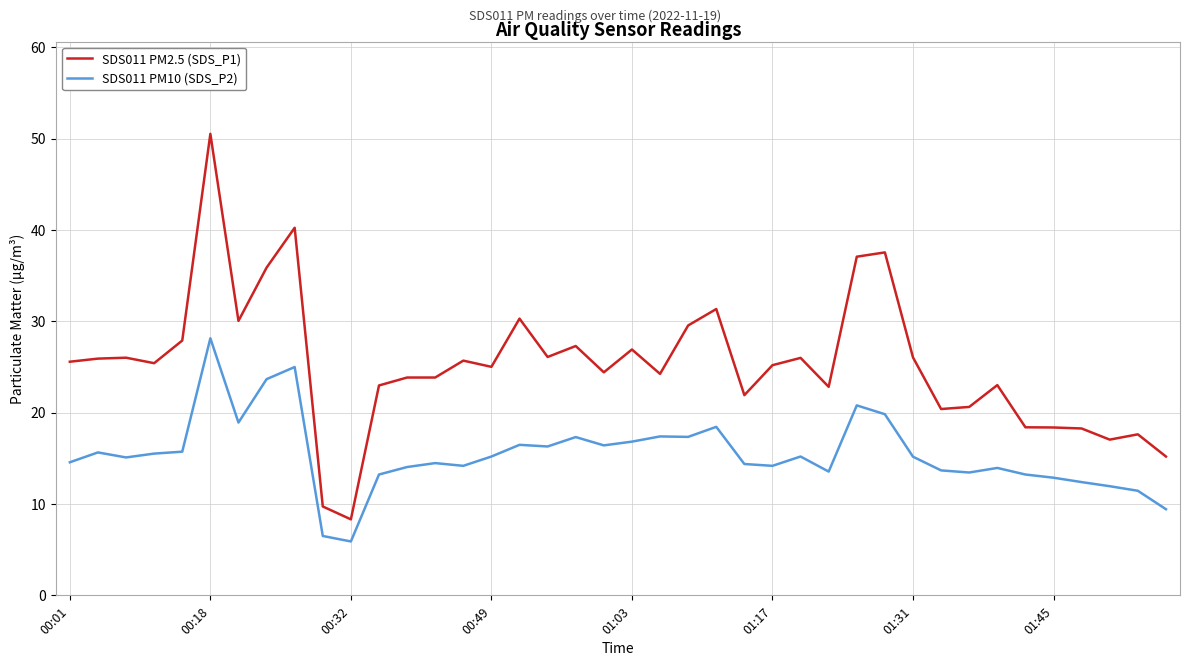

What is the difference between the maximum and minimum values in the SDS011 PM2.5 (SDS_P1) series?

42.2